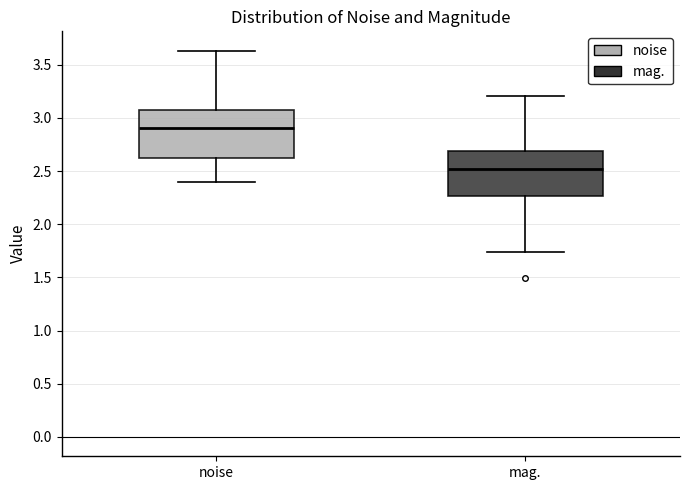

Reading left to right, read every box against the y-axis: the position of its median line, the range the box covers, and the ends of its whiskers. The values are not printed on the chart, so give them approximately, as read against the axis.

noise: median 2.90, box 2.60 to 3.10, whiskers 2.40 to 3.65
mag.: median 2.50, box 2.25 to 2.70, whiskers 1.75 to 3.20